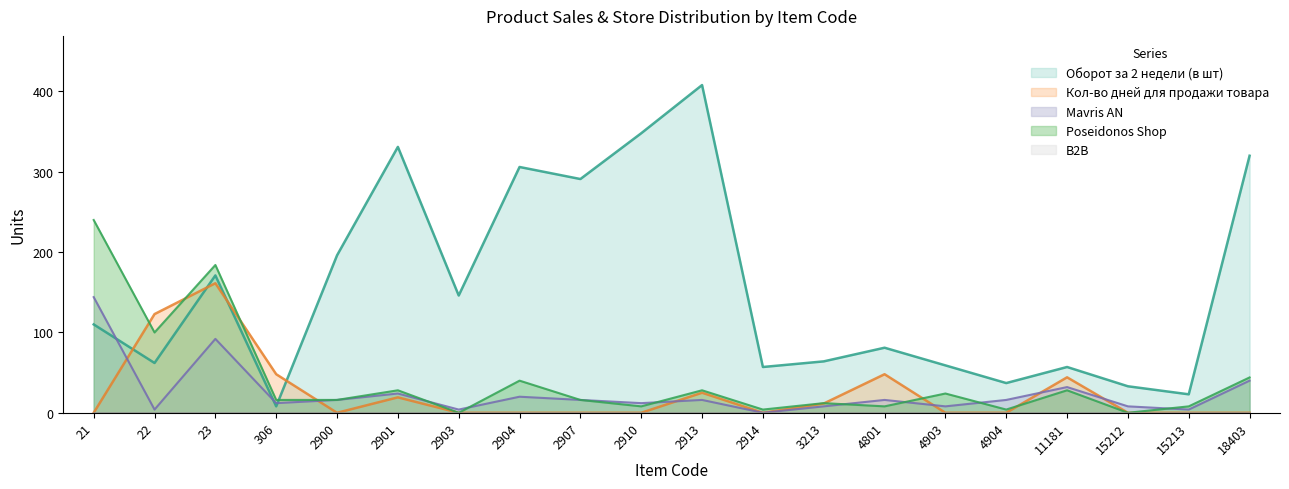

Reading left to right, transcribe all the data shown in this chart.

Оборот за 2 недели (в шт): 21=110.0	22=62.0	23=171.0	306=8.0	2900=196.0	2901=331.0	2903=146.0	2904=306.0	2907=291.0	2910=348.0	2913=408.0	2914=57.0	3213=64.0	4801=81.0	4903=59.0	4904=37.0	11181=57.0	15212=33.0	15213=23.0	18403=320.0
Кол-во дней для продажи товара: 21=0.0	22=122.9	23=161.3	306=48.0	2900=0.0	2901=19.2	2903=0.0	2904=0.0	2907=0.0	2910=0.0	2913=25.0	2914=0.0	3213=11.5	4801=48.0	4903=0.0	4904=0.0	11181=44.2	15212=0.0	15213=0.0	18403=0.0
Mavris AN: 21=144.0	22=4.0	23=92.0	306=12.0	2900=16.0	2901=24.0	2903=4.0	2904=20.0	2907=16.0	2910=12.0	2913=16.0	2914=0.0	3213=8.0	4801=16.0	4903=8.0	4904=16.0	11181=32.0	15212=8.0	15213=4.0	18403=40.0
Poseidonos Shop: 21=240.0	22=100.0	23=184.0	306=16.0	2900=16.0	2901=28.0	2903=0.0	2904=40.0	2907=16.0	2910=8.0	2913=28.0	2914=4.0	3213=12.0	4801=8.0	4903=24.0	4904=4.0	11181=28.0	15212=0.0	15213=8.0	18403=44.0